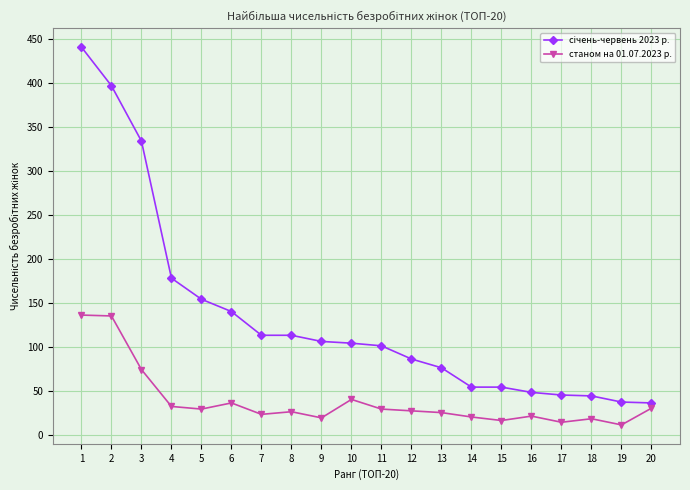

What is the difference between the maximum and minimum values in the станом на 01.07.2023 р. series?

125